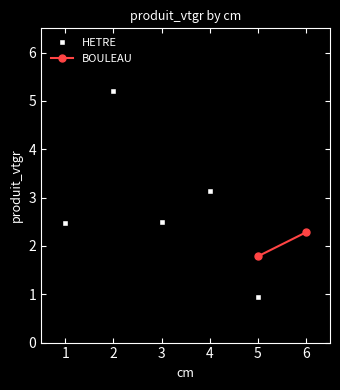

What is the minimum value for HETRE?

0.9